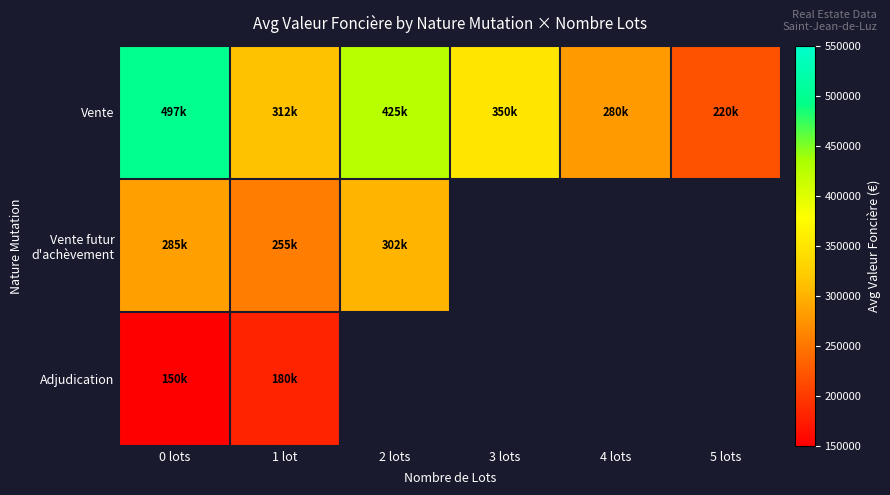

What is the highest value of the Vente futur d'achèvement series?

302000.0